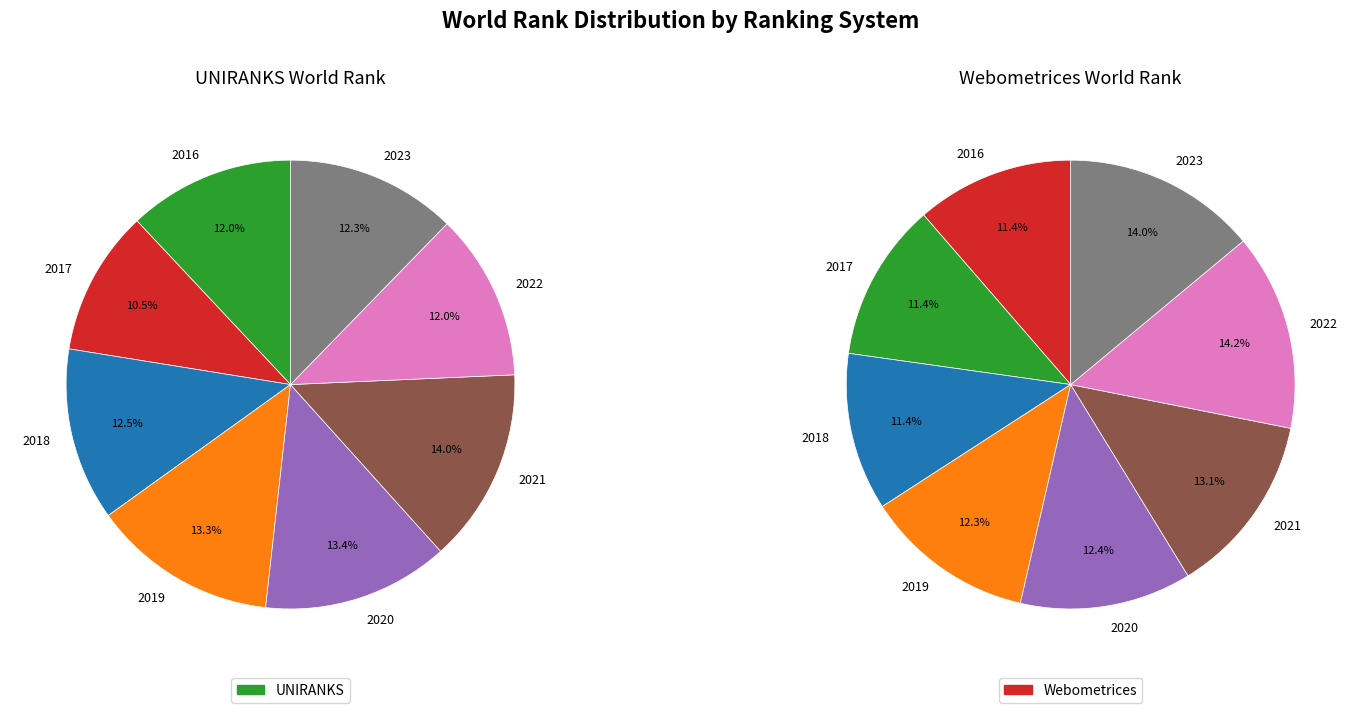

Rank the series by their maximum value, from lowest to highest.

UNIRANKS, Webometrices